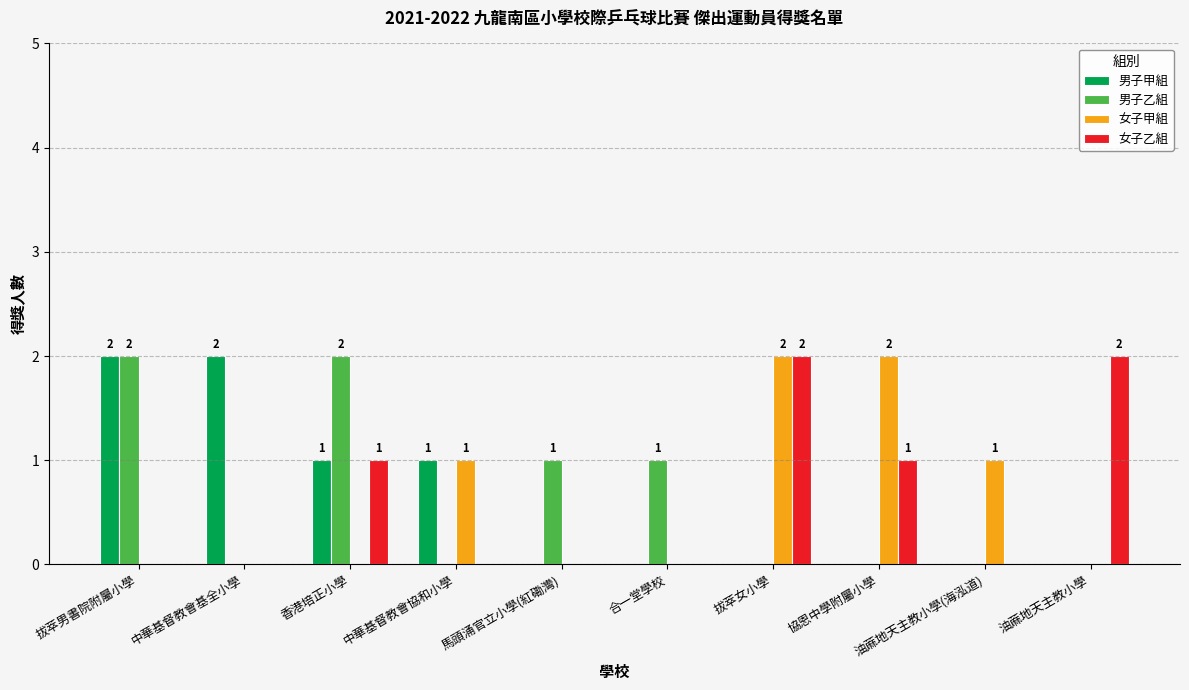

True or false: 男子甲組 has a value of 1 at 香港培正小學.

True